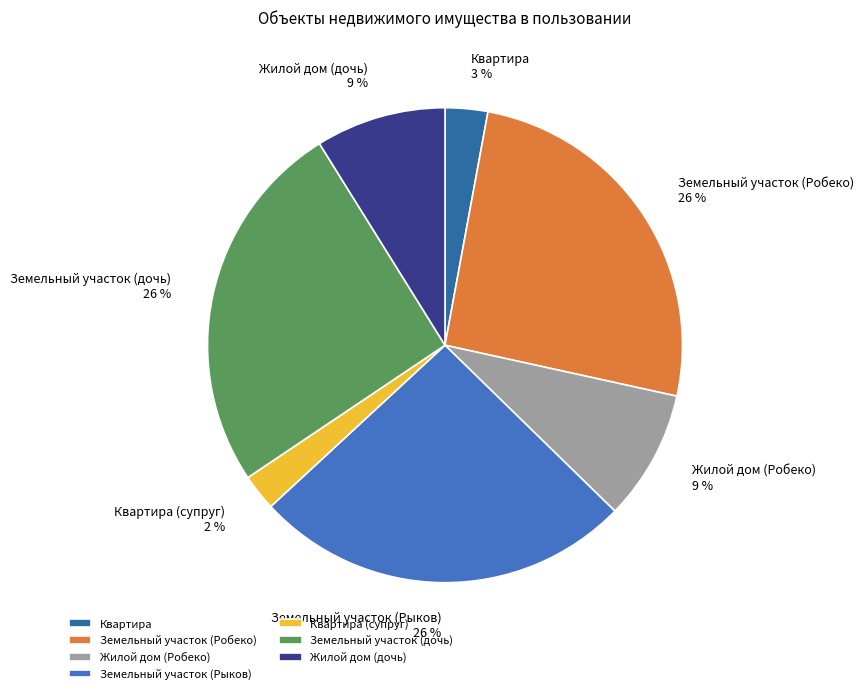

Between Жилой дом (Робеко) and Квартира (супруг), which is larger?

Жилой дом (Робеко)